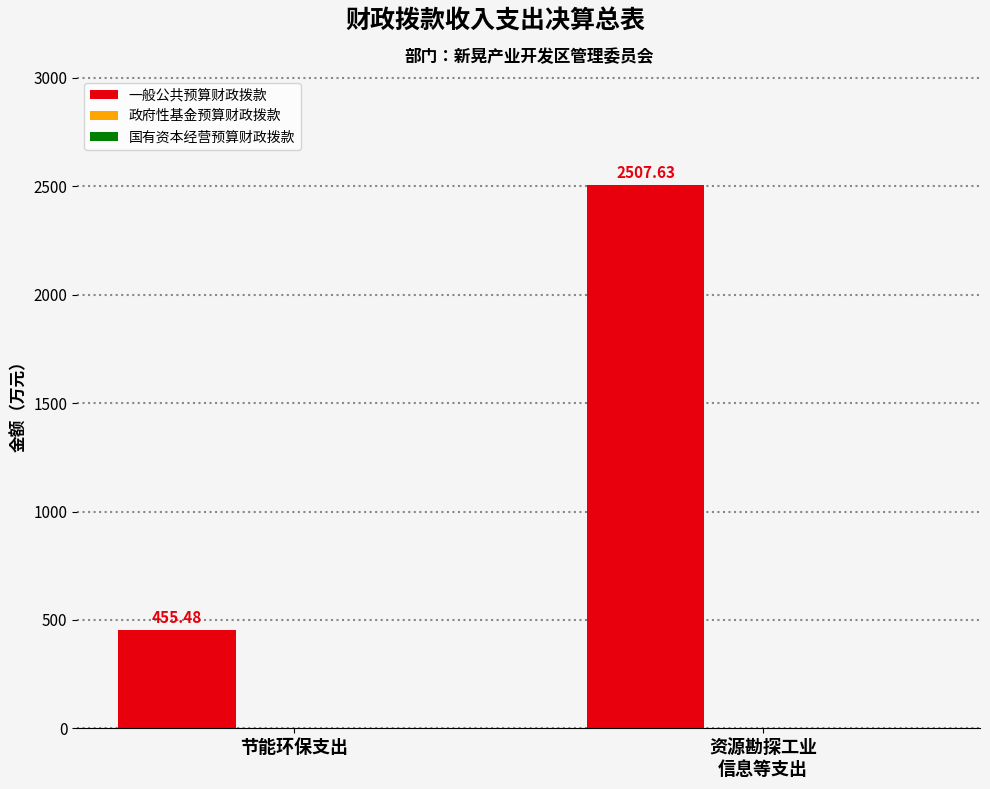

What is the average value?

1481.6